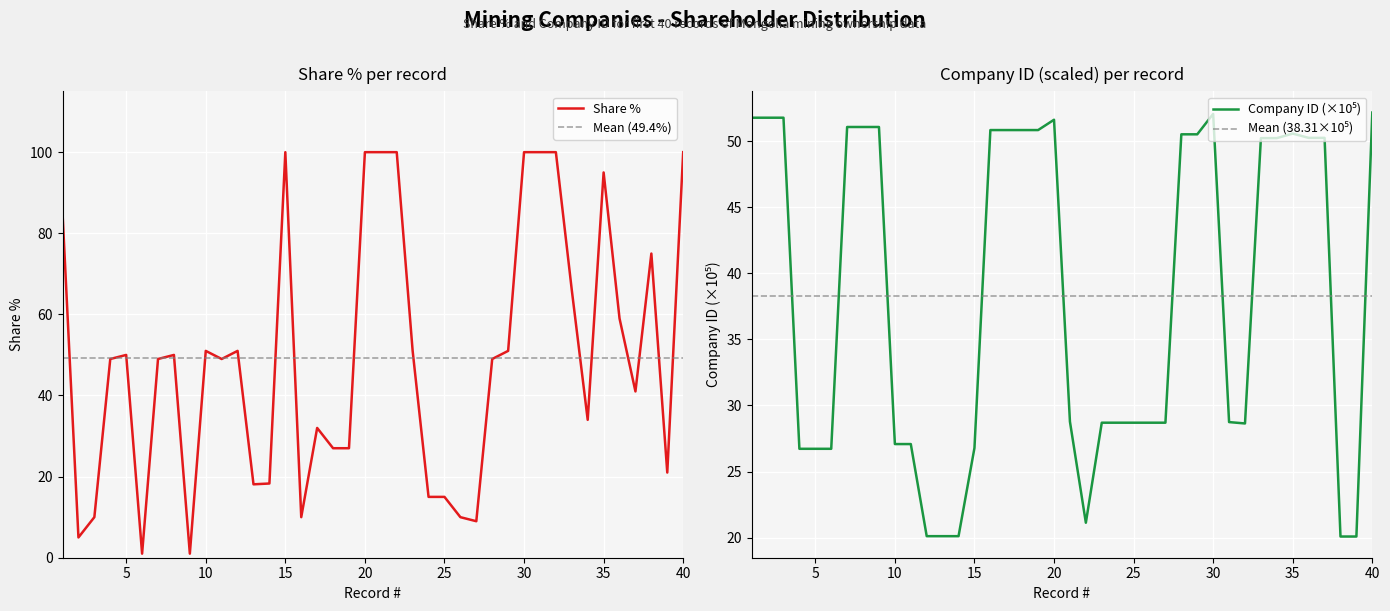

How many lines are shown in the chart?

2